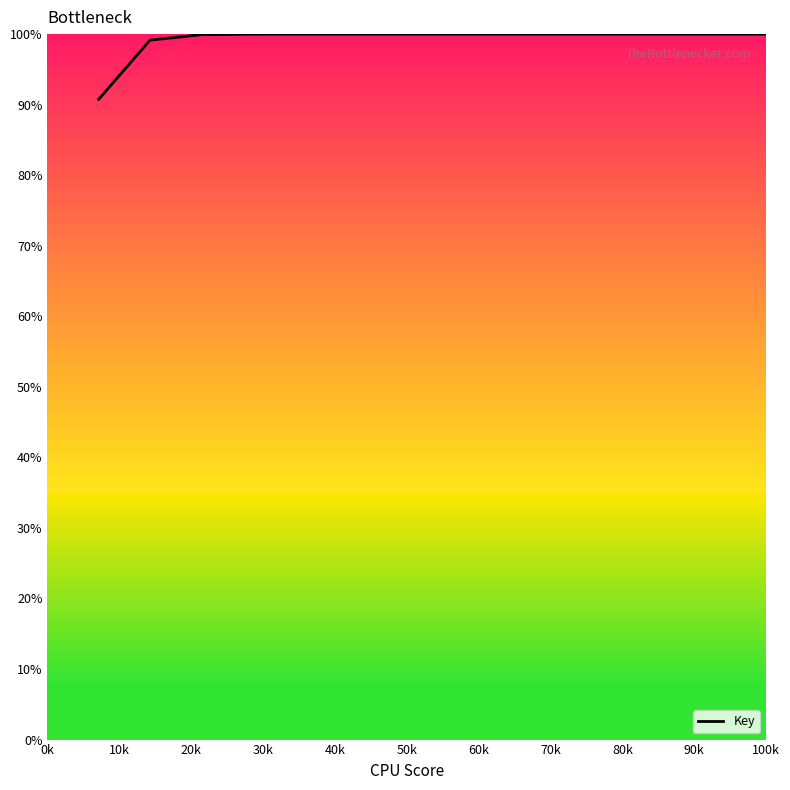

What is the minimum value shown in the chart?

90.8